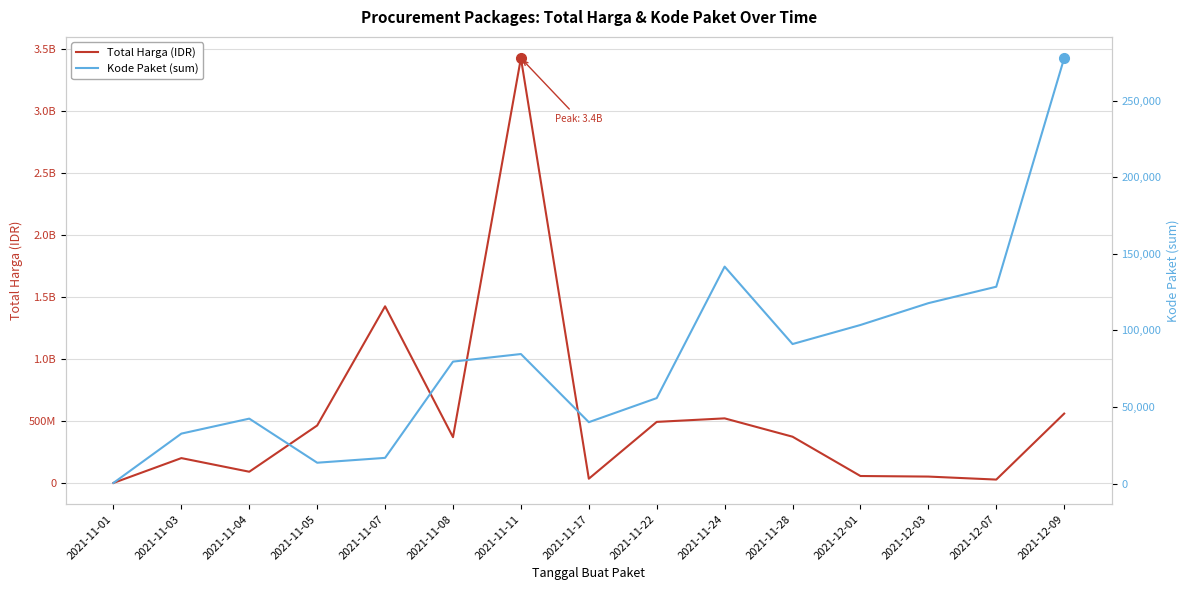

Which series has the largest total across all categories?

Total Harga (IDR)